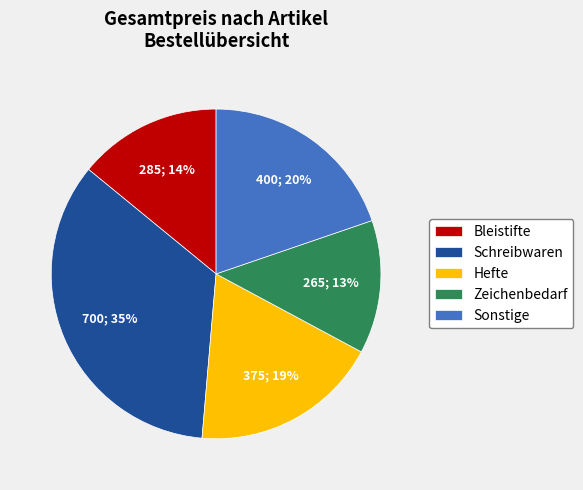

Which slice is the largest?

Schreibwaren